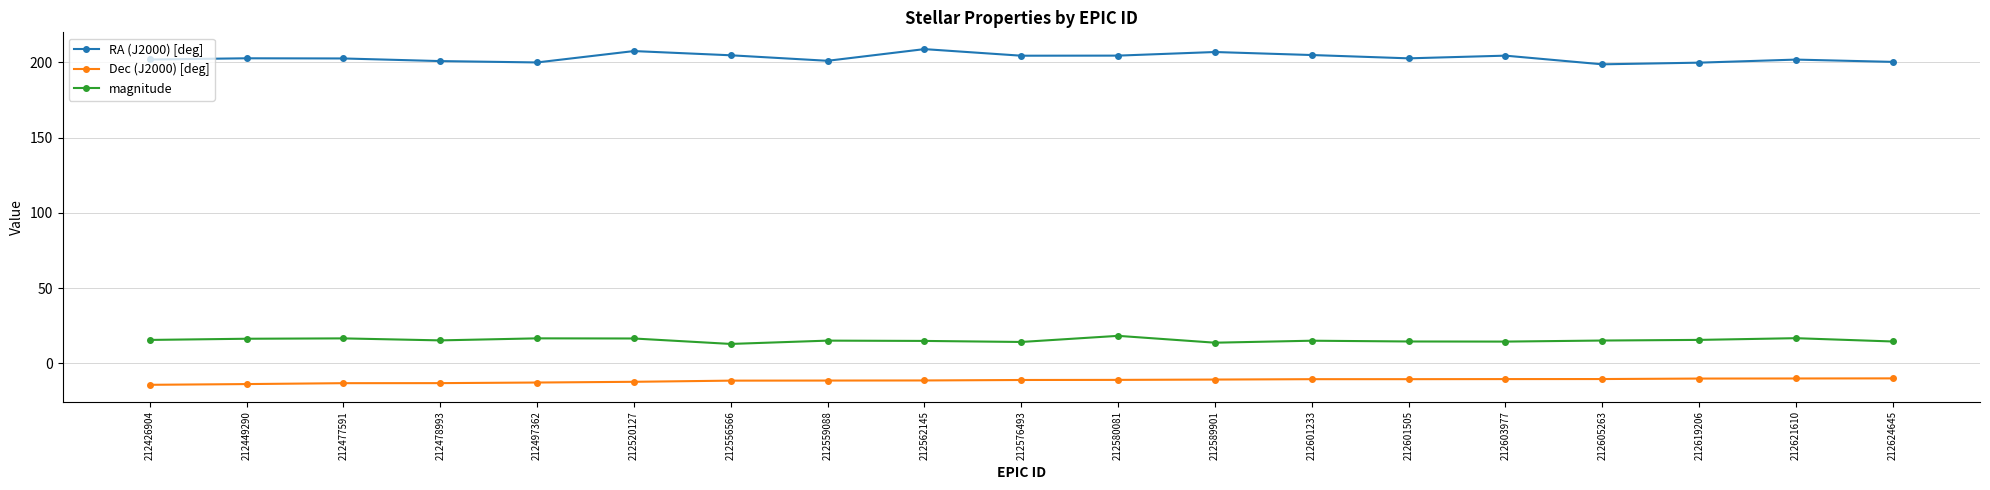

True or false: magnitude and RA (J2000) [deg] cross at least once.

False